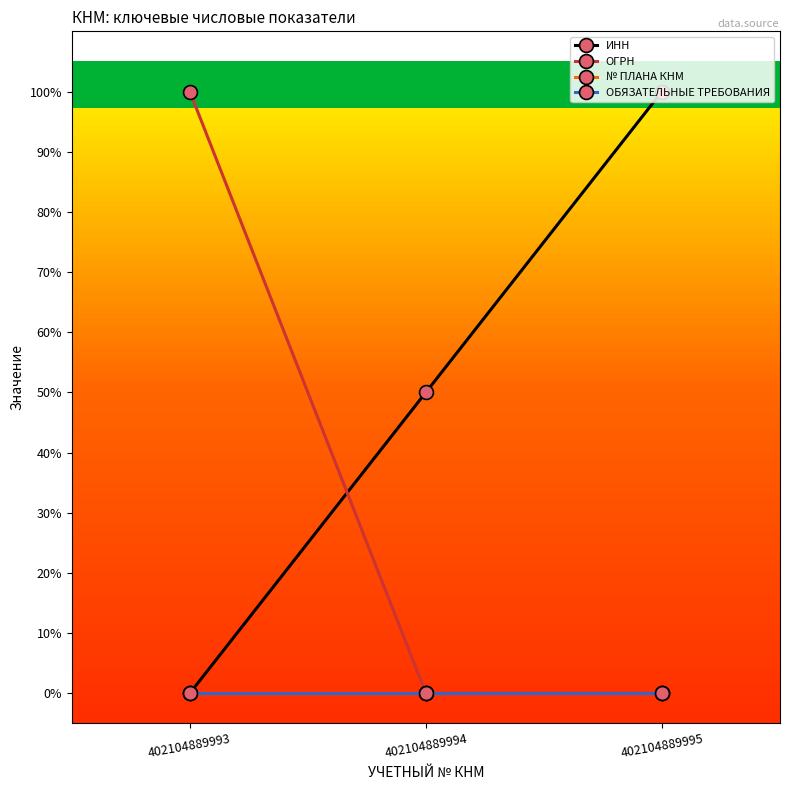

Is this an area chart (filled region under the line)?

No